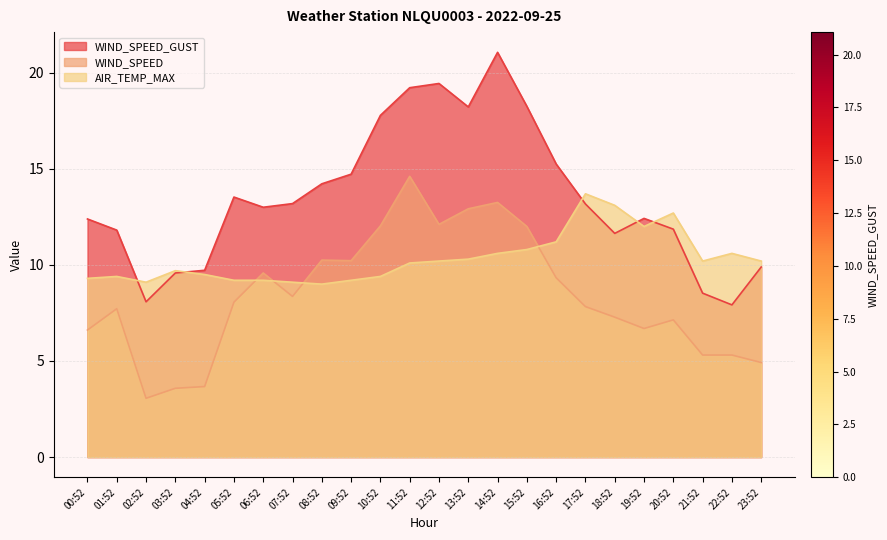

What is the approximate value of WIND_SPEED at 15:52?

12.0